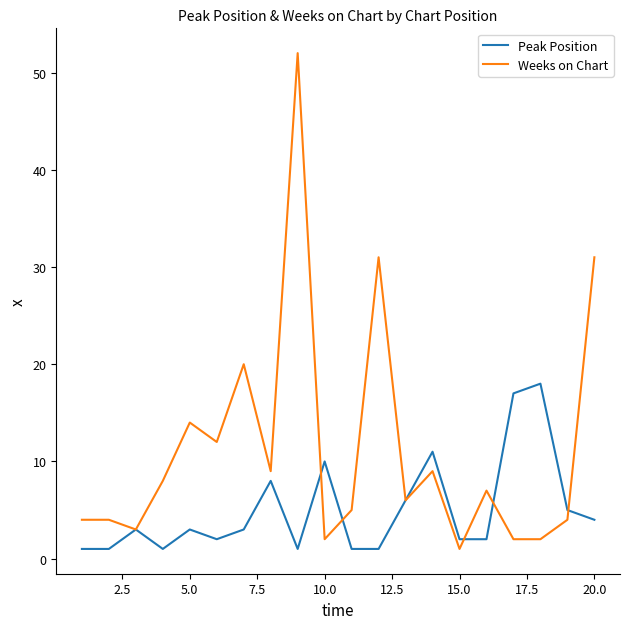

What is the lowest value of the Peak Position series?

1